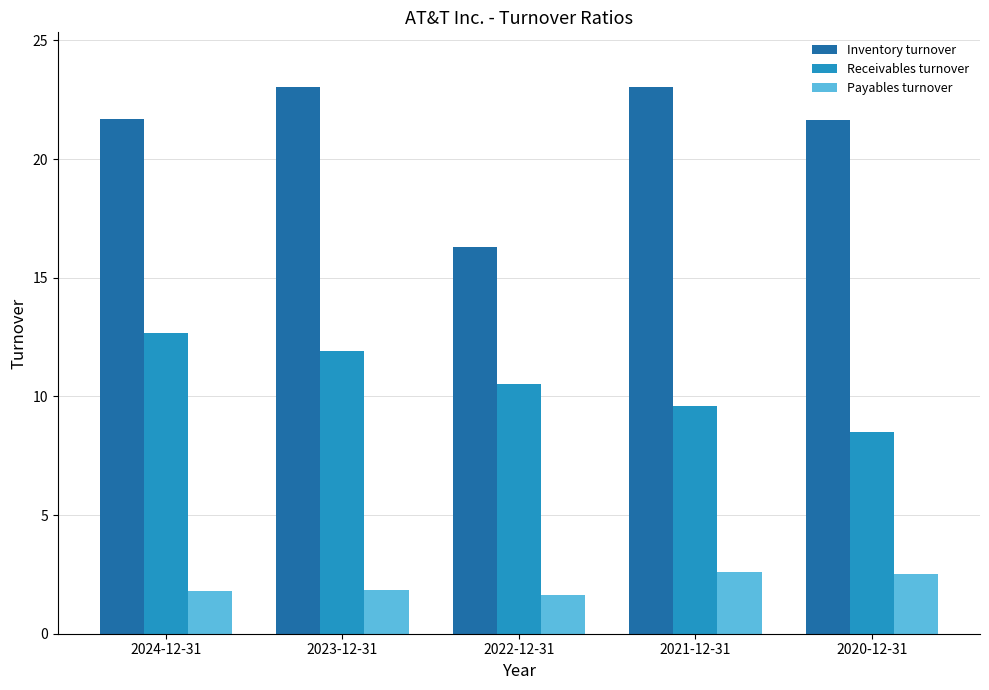

What is the difference between the maximum and minimum values in the Payables turnover series?

1.0